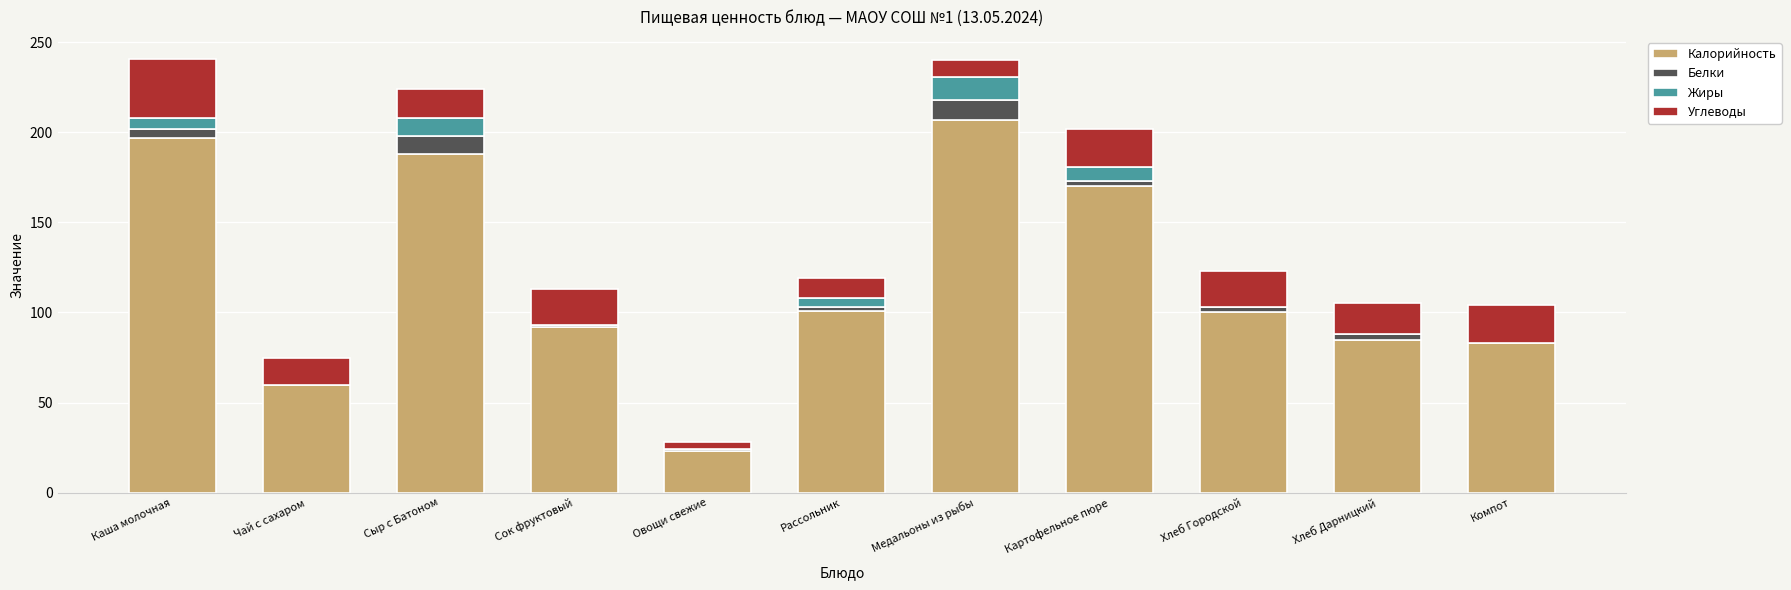

At which label does Калорийность reach its peak?

Медальоны из рыбы